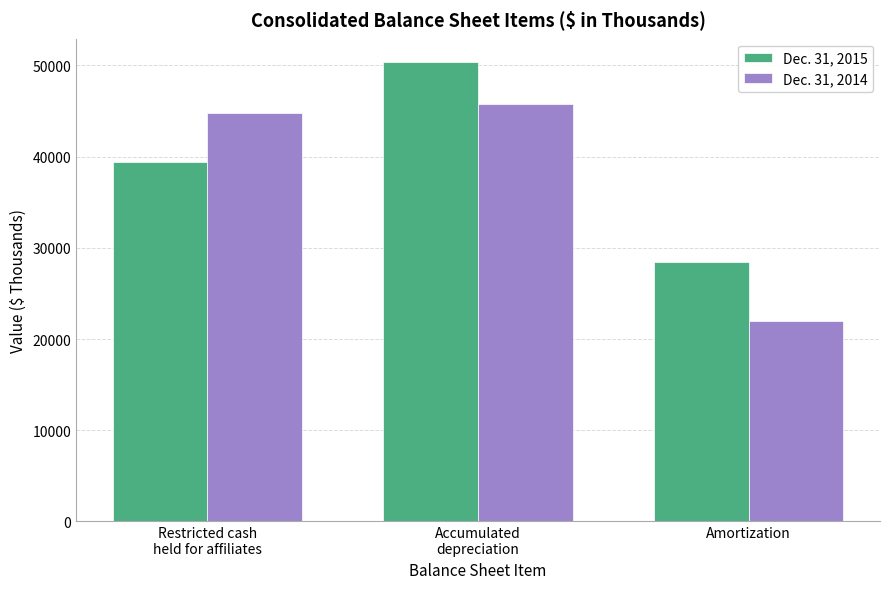

What is the sum of all Dec. 31, 2014 values?

112563